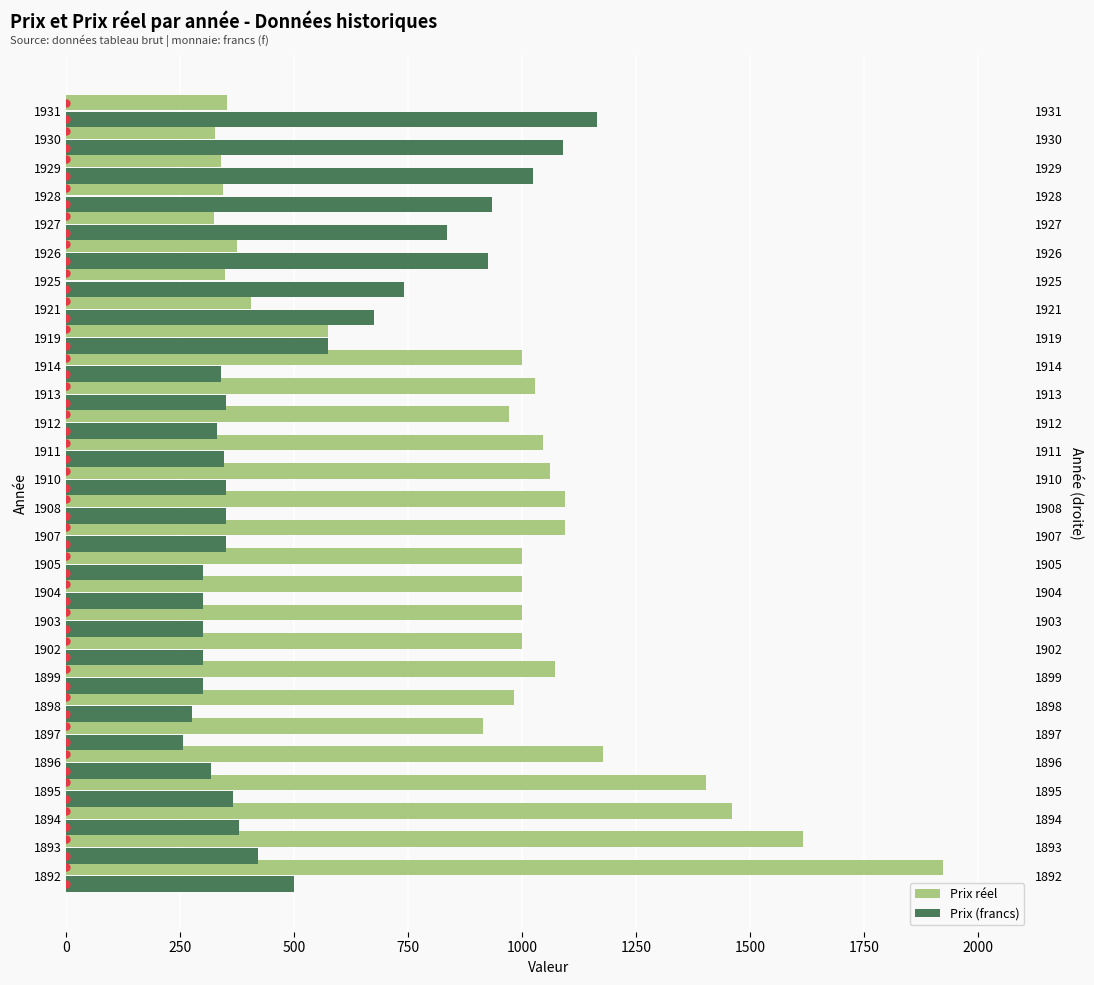

Which series has the widest spread of values?

Prix réel